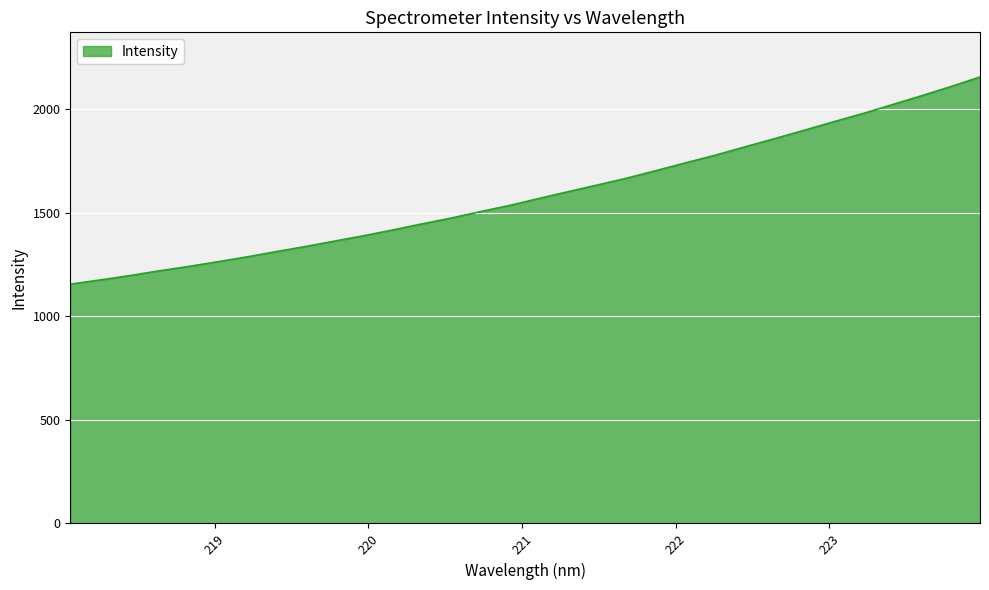

Reading right to left, list all the values displayed in this chart.

2156.1	2109.5	2065.1	2022.3	1979.4	1939.5	1898.8	1858.6	1819.4	1779.6	1742.9	1705.8	1669.1	1636.1	1603.8	1570.7	1537.0	1507.0	1475.7	1447.4	1417.9	1389.9	1363.6	1337.2	1312.5	1287.0	1263.5	1240.4	1219.4	1196.4	1175.5	1155.7